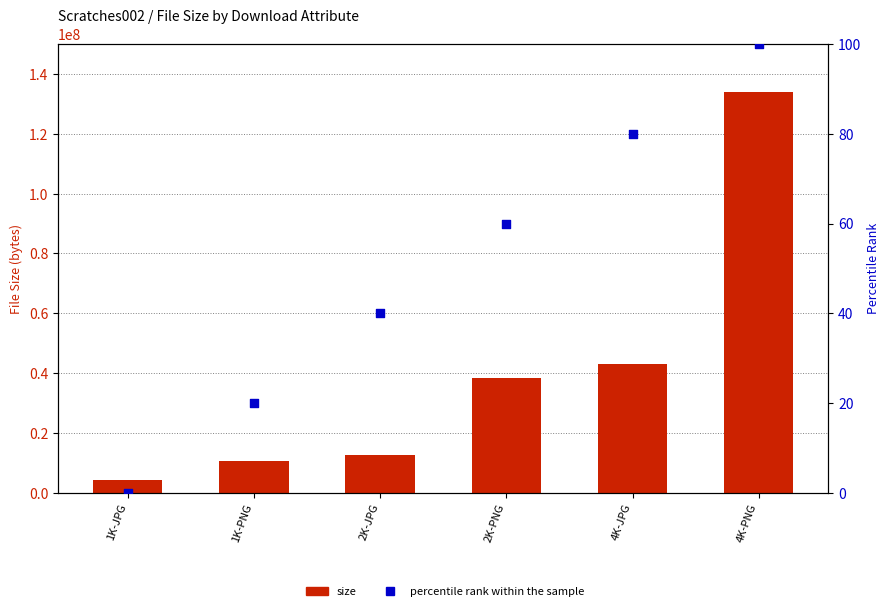

At which category is the sum across all series the highest?

4K-PNG